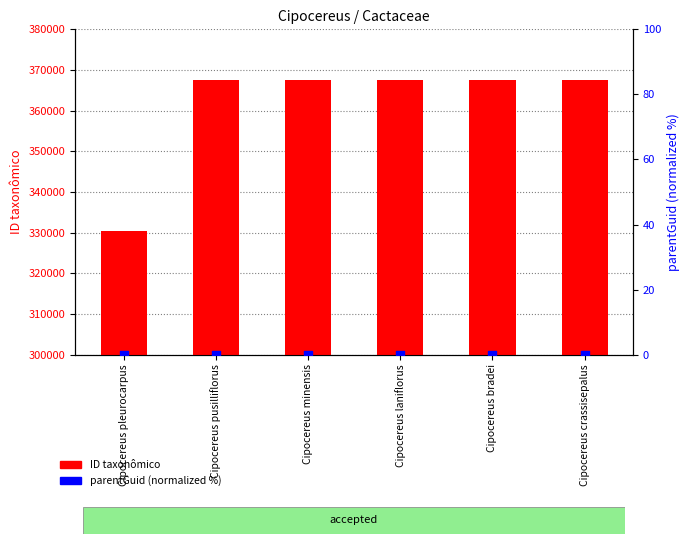

What are all the series names shown in the legend?

ID taxonômico, parentGuid